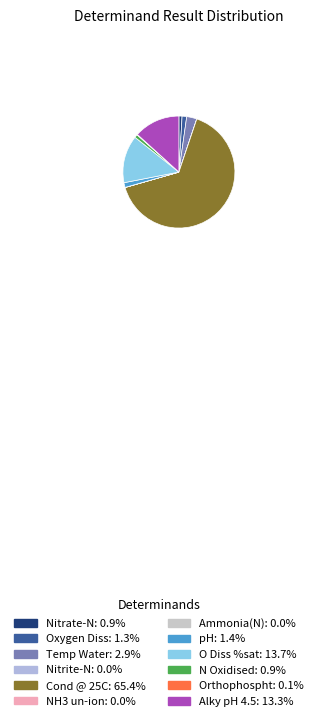

The Orthophospht slice represents 0% of the pie. True or false?

True